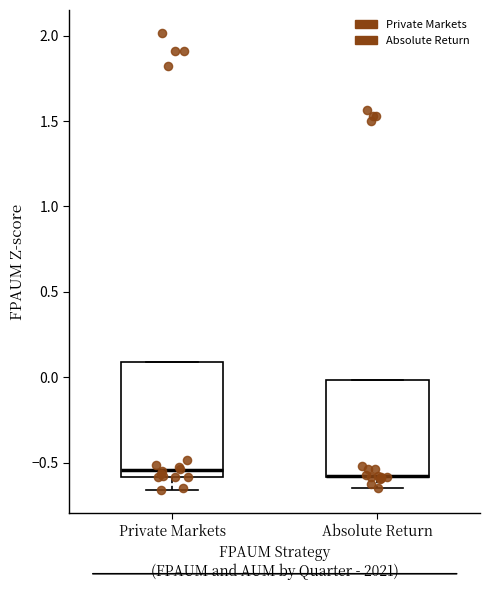

Comparing the boxes themselves (not the whiskers), which one is the tallest?

Private Markets